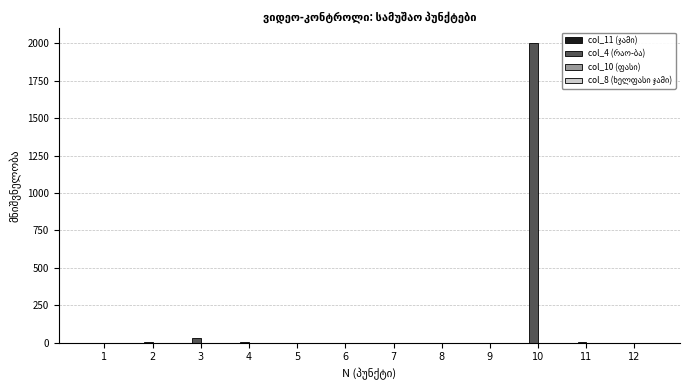

Between 7 and 4, which is larger?

7